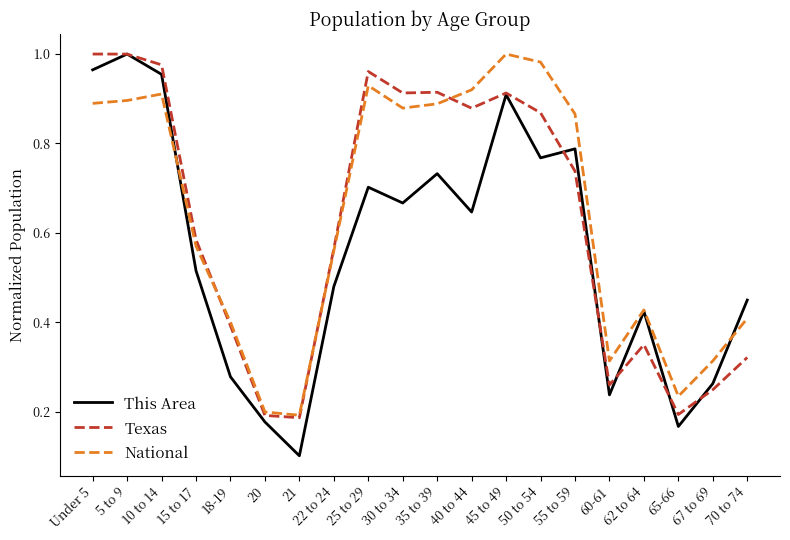

Which series has the largest range (max minus min)?

This Area